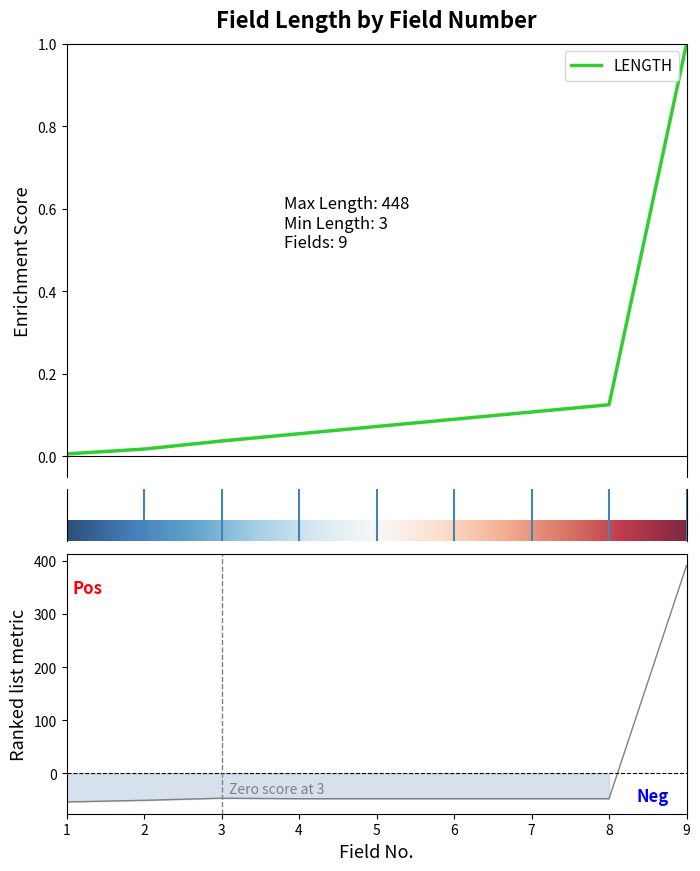

What is the sum of the values at 9 and 5?

343.2